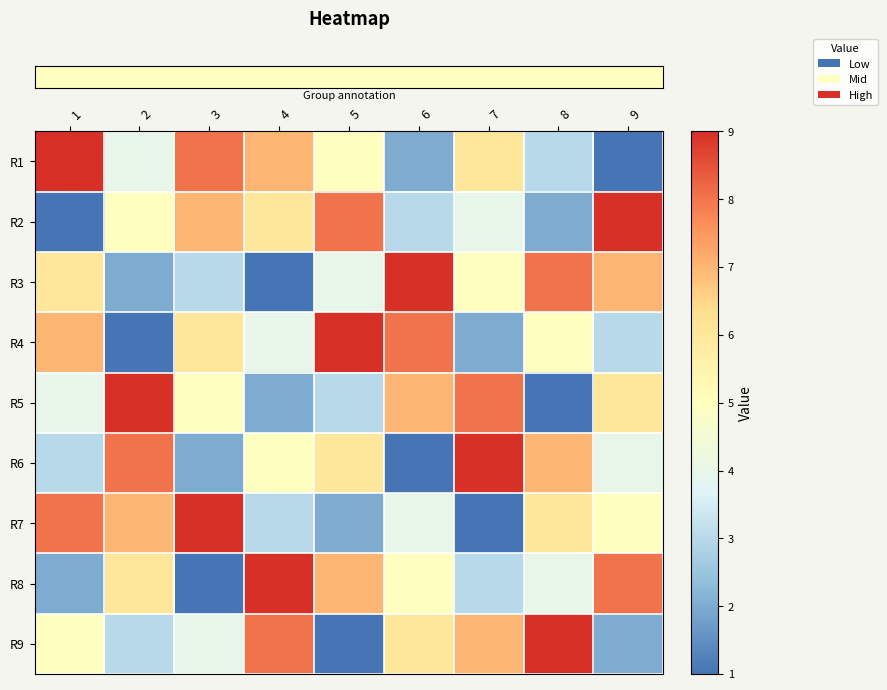

Between 8 and 1, which is larger?

1